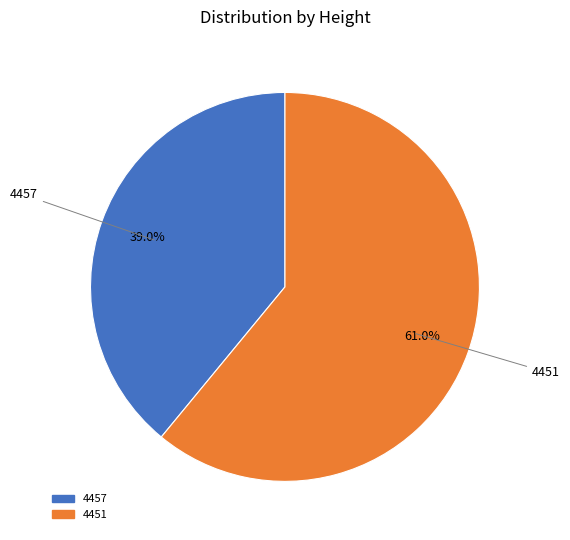

Which slice is the largest?

4451